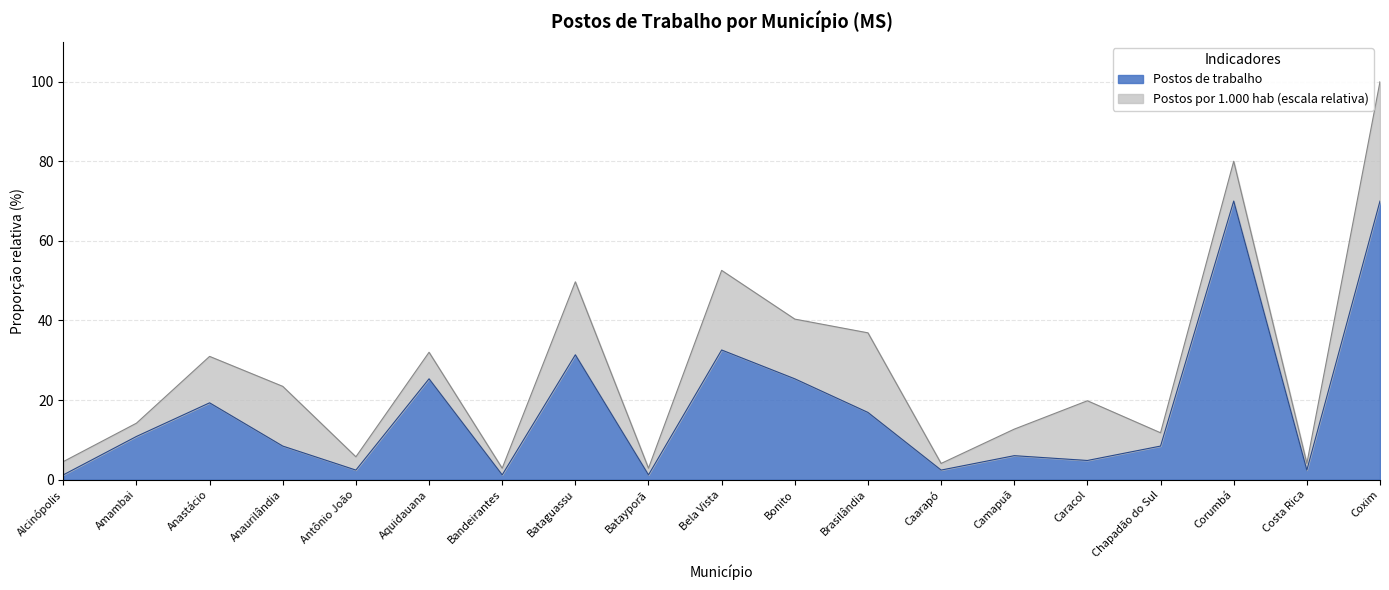

Count the number of values greater than 8.

11